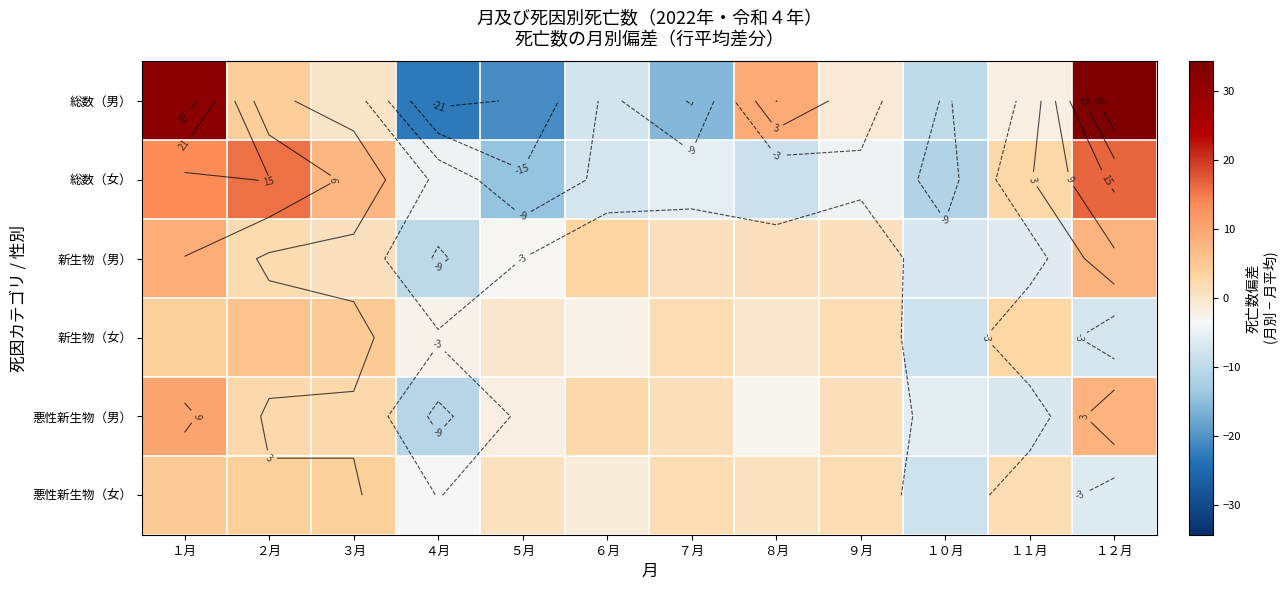

At １１月, list the series in order from smallest to largest.

悪性新生物（男）, 新生物（男）, 総数（男）, 悪性新生物（女）, 総数（女）, 新生物（女）